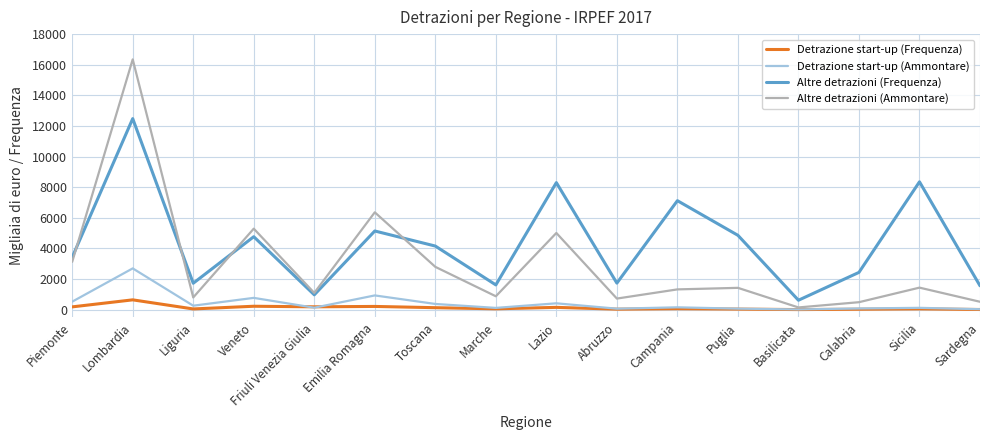

What is the lowest value of the Altre detrazioni (Frequenza) series?

617